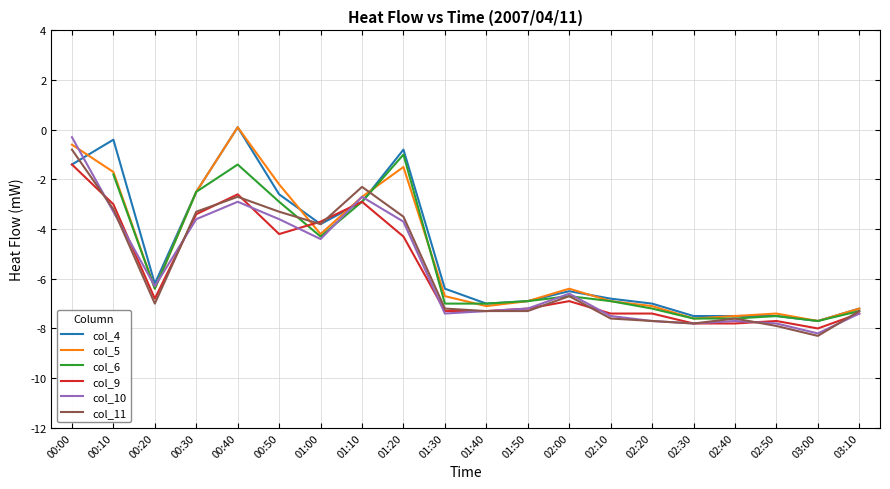

Where do col_4 and col_5 first cross each other?

00:00 and 00:10